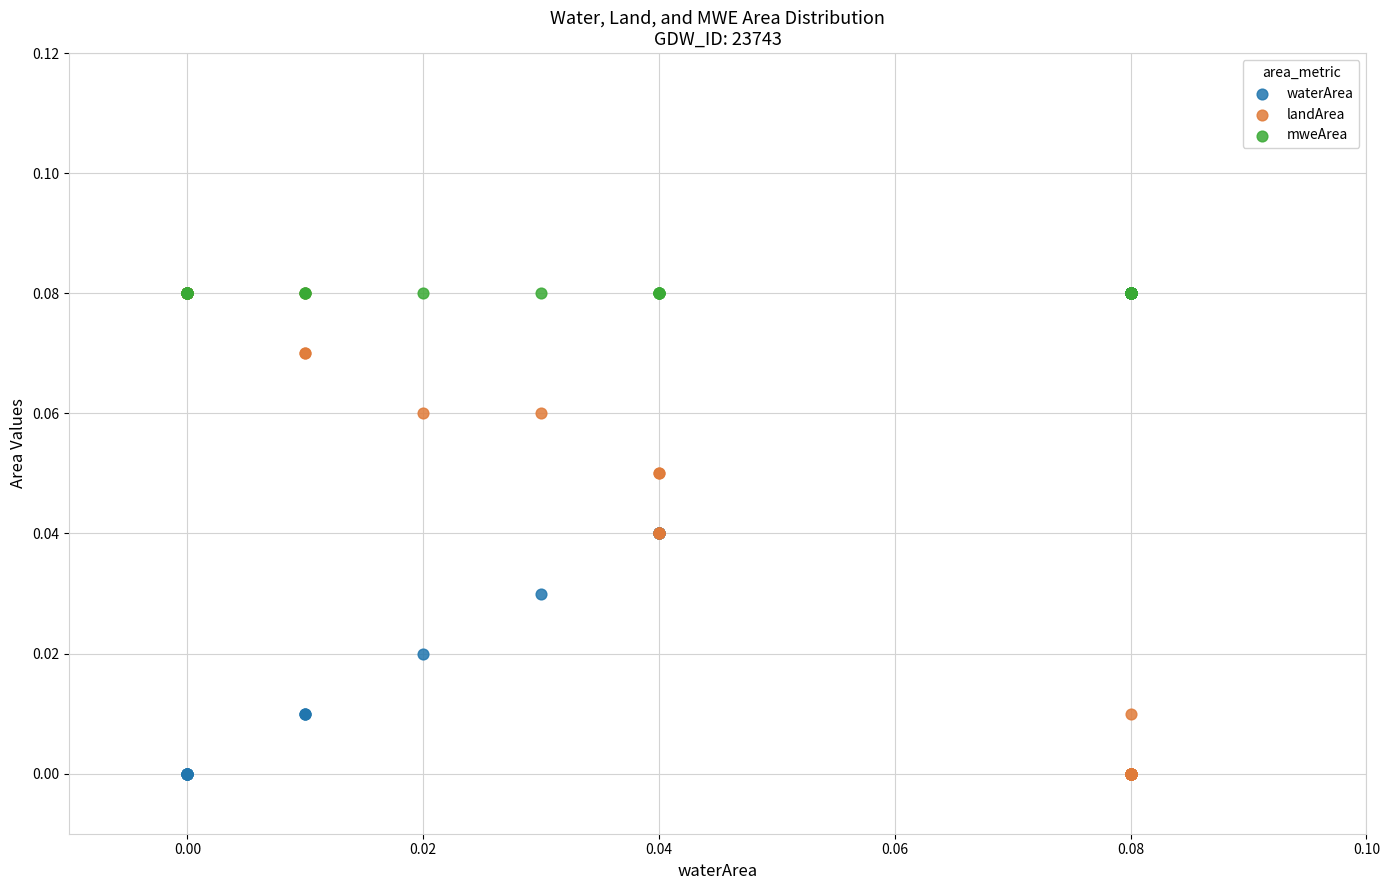

What are all the series names shown in the legend?

waterArea, landArea, mweArea